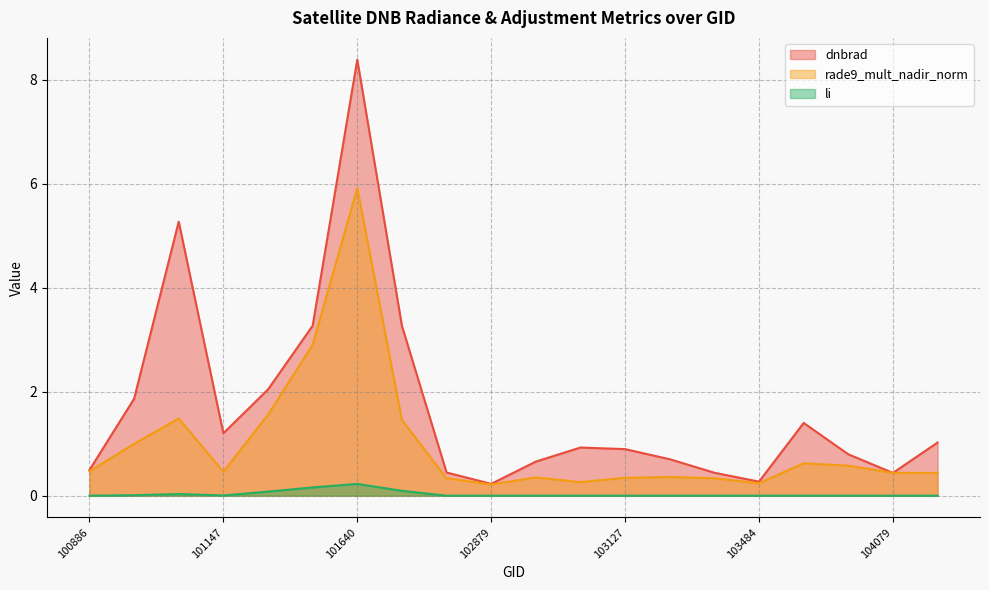

True or false: dnbrad has a value of 0.1 at 103364.

False